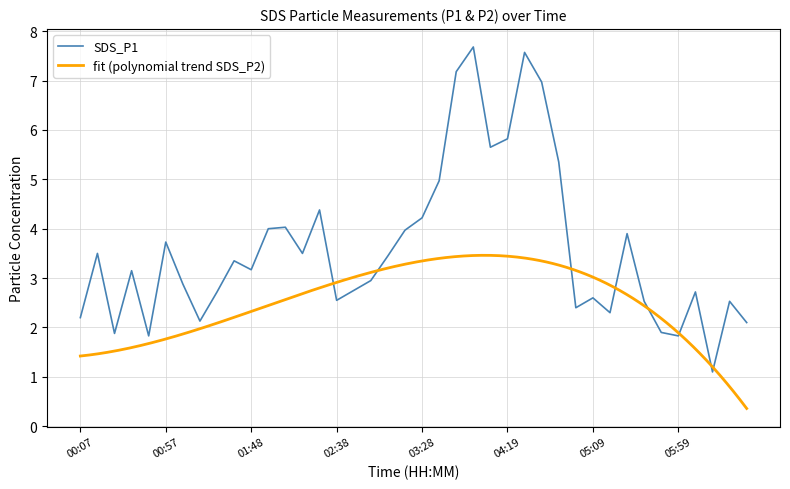

True or false: the data shows 3.9 at 04:59.

False